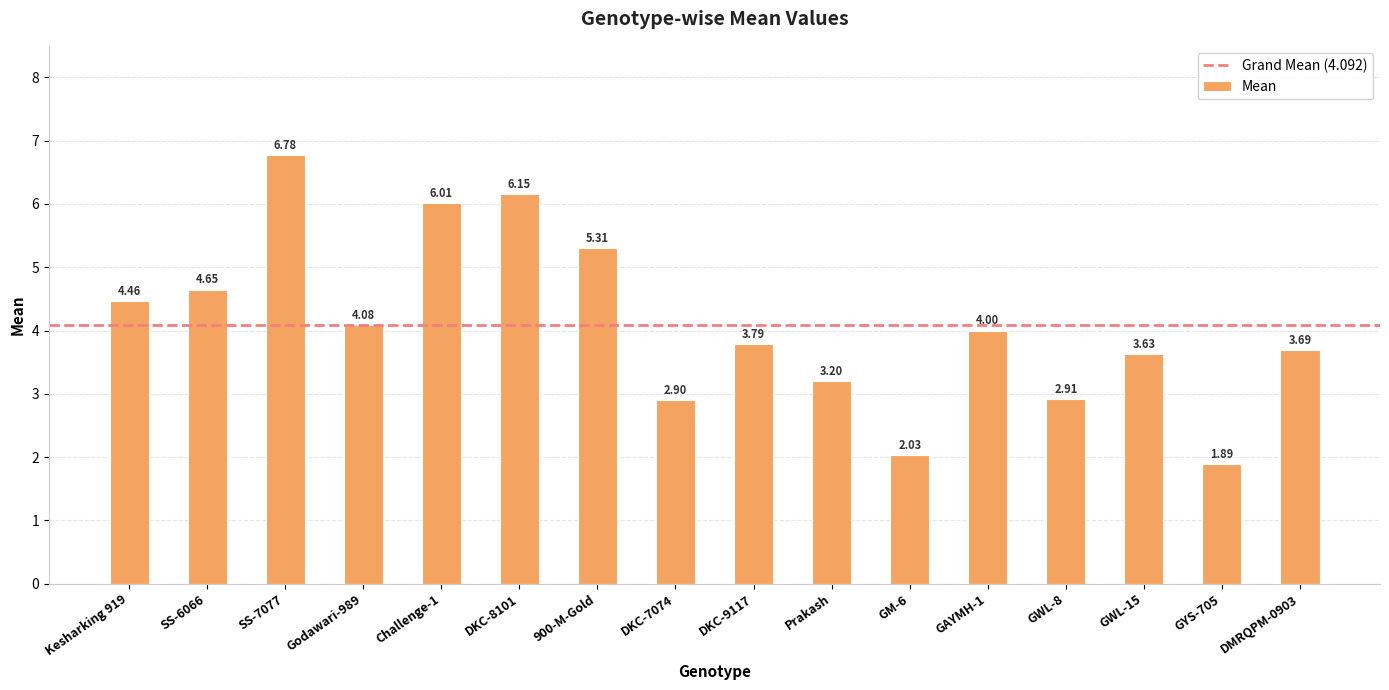

What is the difference between the maximum and minimum values?

4.9